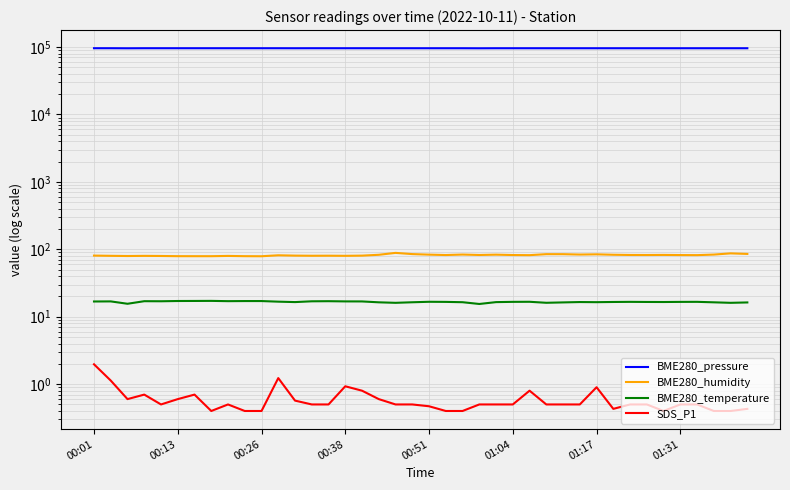

Reading left to right, list all the values displayed in this chart.

BME280_pressure: 96027.0	96021.6	95812.9	96021.9	96023.6	96015.3	96017.4	96007.7	96011.7	96014.0	96007.8	96003.8	95931.6	96004.3	96003.9	95979.5	95999.6	95988.6	95989.5	95982.6	95981.2	95975.1	95974.0	95813.3	95981.2	95978.3	95975.8	95971.3	95961.9	95966.9	95958.5	95961.8	95964.9	95968.8	95953.3	95952.9	95957.7	95956.5	95961.9	95952.6
BME280_humidity: 80.7	80.0	79.5	79.9	79.6	79.1	79.0	79.0	79.8	79.1	78.9	81.5	80.6	80.2	80.3	80.0	80.6	82.9	88.5	84.9	83.3	82.2	83.6	82.4	83.3	82.2	81.9	84.7	84.7	83.6	84.2	83.0	82.4	82.3	82.5	82.2	82.0	83.5	87.1	85.4
BME280_temperature: 16.8	16.9	15.6	17.0	17.0	17.1	17.1	17.2	17.0	17.1	17.1	16.7	16.5	16.9	17.0	16.9	16.9	16.4	16.1	16.4	16.7	16.6	16.4	15.5	16.5	16.6	16.7	16.1	16.3	16.5	16.4	16.6	16.6	16.6	16.5	16.6	16.6	16.4	16.1	16.3
SDS_P1: 2.0	1.1	0.6	0.7	0.5	0.6	0.7	0.4	0.5	0.4	0.4	1.2	0.6	0.5	0.5	0.9	0.8	0.6	0.5	0.5	0.5	0.4	0.4	0.5	0.5	0.5	0.8	0.5	0.5	0.5	0.9	0.4	0.5	0.5	0.4	0.5	0.5	0.4	0.4	0.4